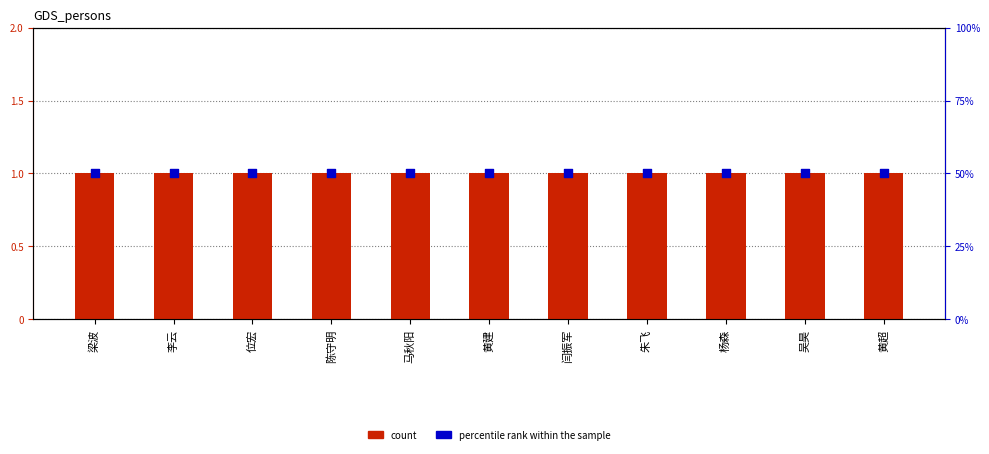

Which series reaches the minimum Y coordinate?

count